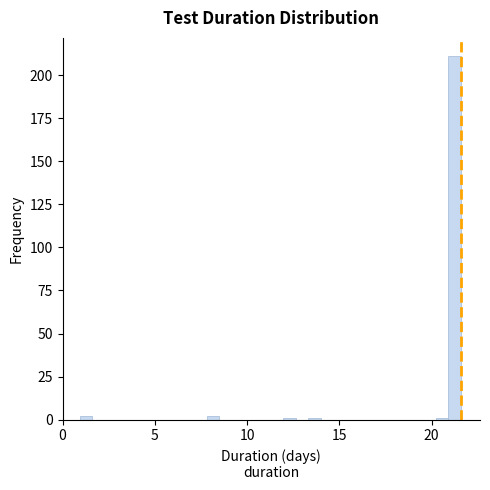

Read against the x-axis, roughly where is the centre of the tallest bar?

21.0